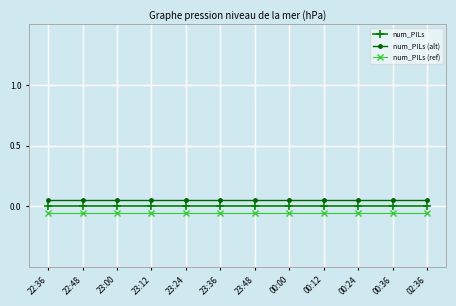

Which series has the largest total across all categories?

num_PILs (alt)